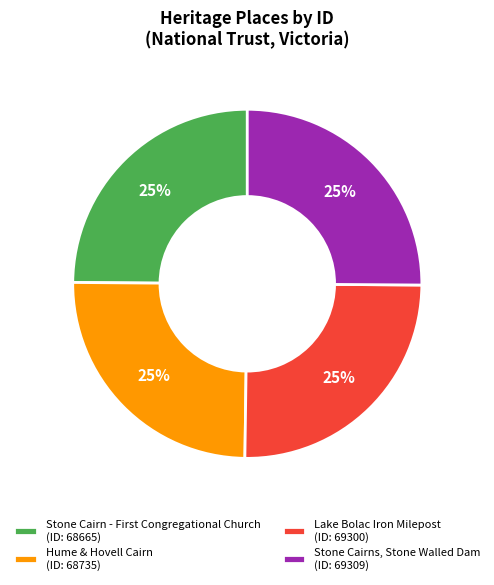

Is Lake Bolac Iron Milepost (ID: 69300) the majority of the pie?

No